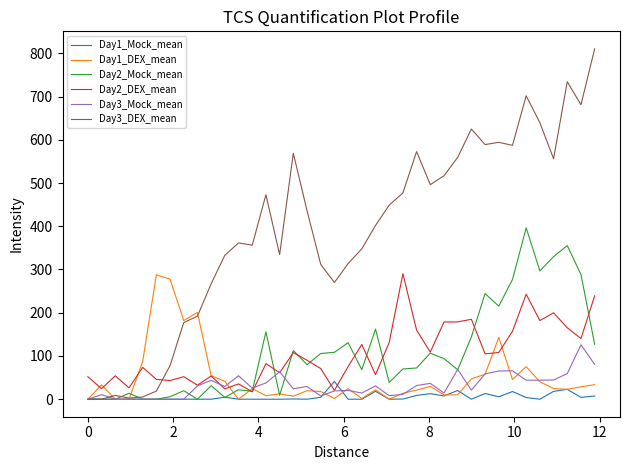

Which series has the largest total across all categories?

Day3_DEX_mean